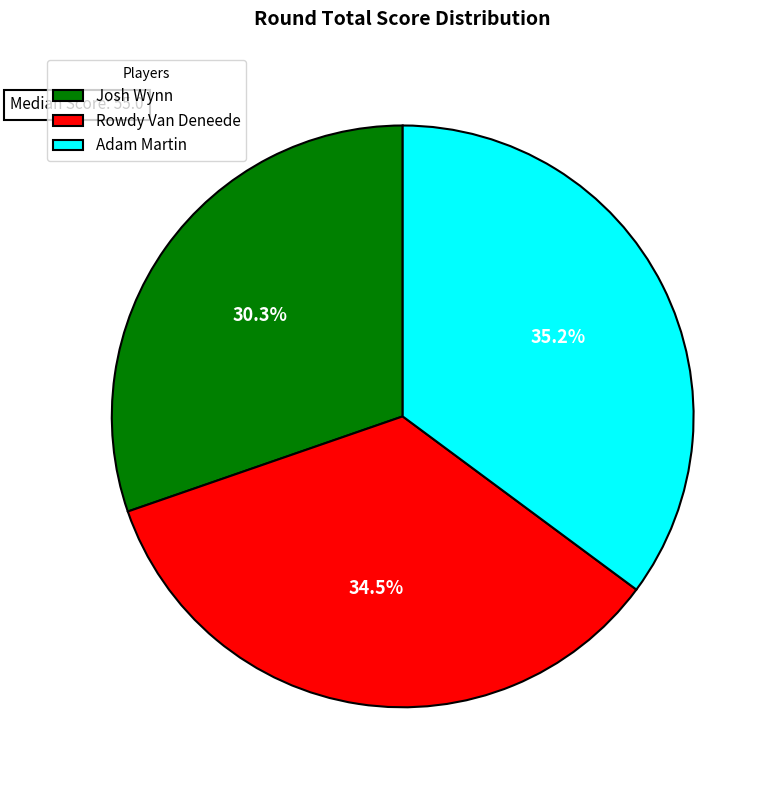

Rank the categories by value from highest to lowest.

Adam Martin, Rowdy Van Deneede, Josh Wynn